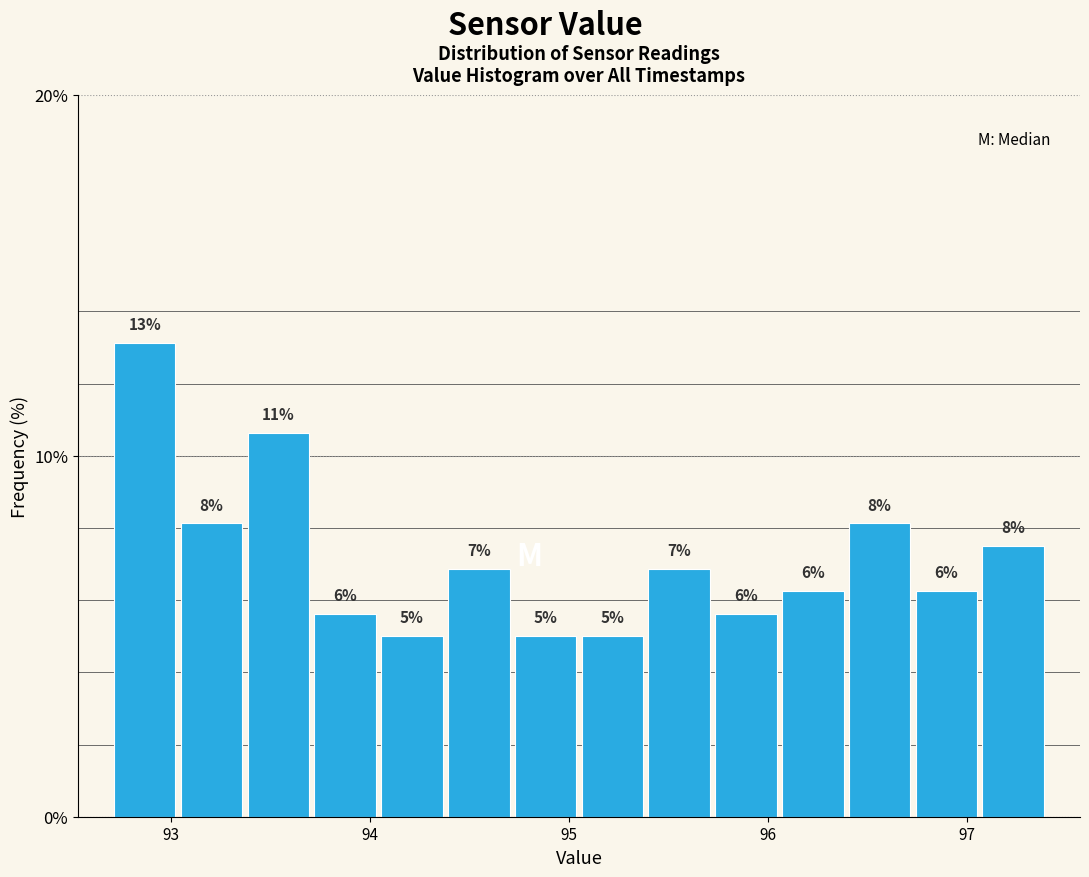

Read against the x-axis, roughly where is the centre of the tallest bar?

92.9